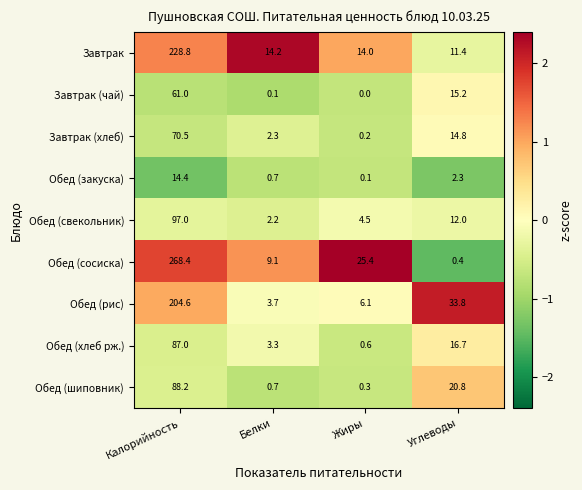

Which series has the widest spread of values?

Обед (сосиска)